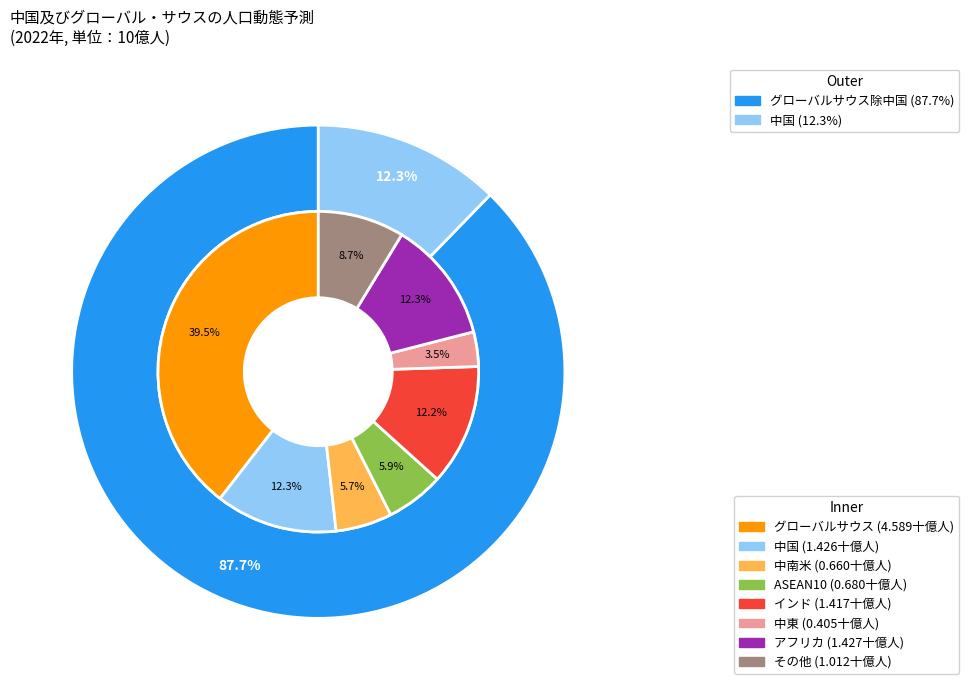

Does 7 account for over 50% of the chart?

No